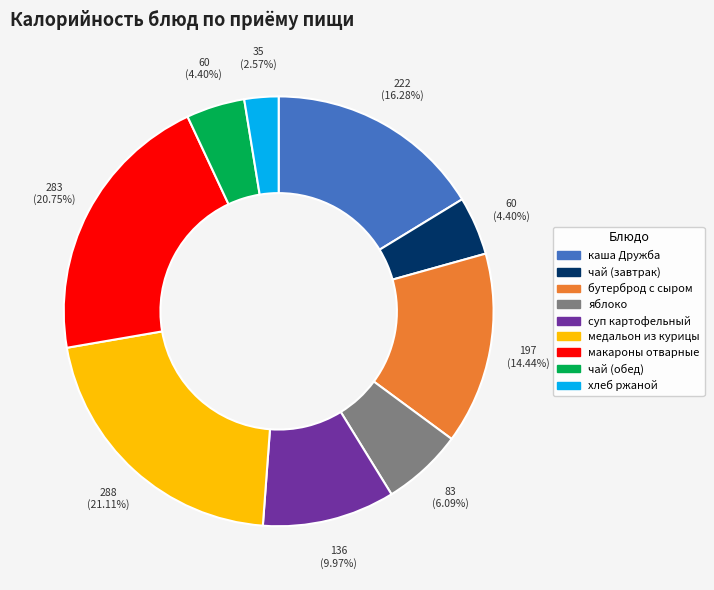

Is there a majority slice in this chart?

No